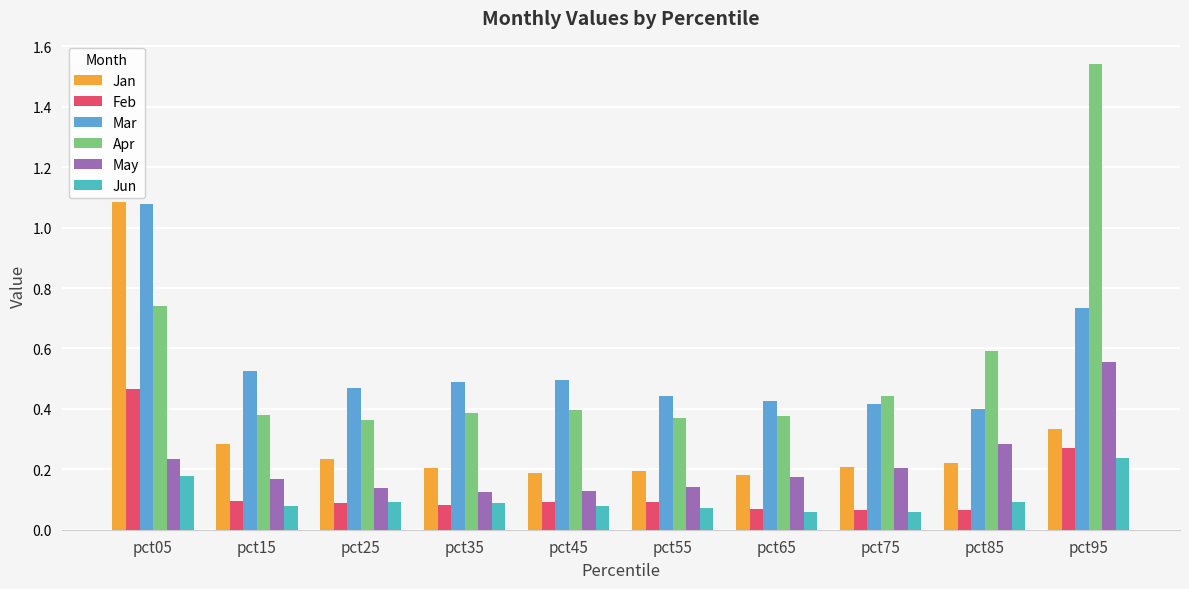

Which category has the highest value in the Mar series?

pct05